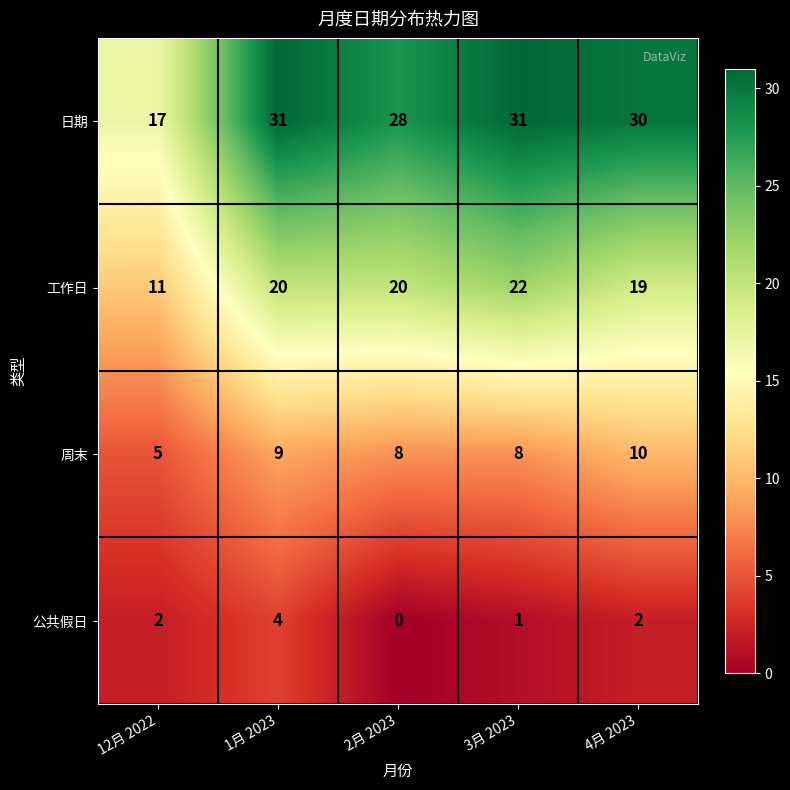

What is the difference between the maximum and minimum values in the 工作日 series?

11